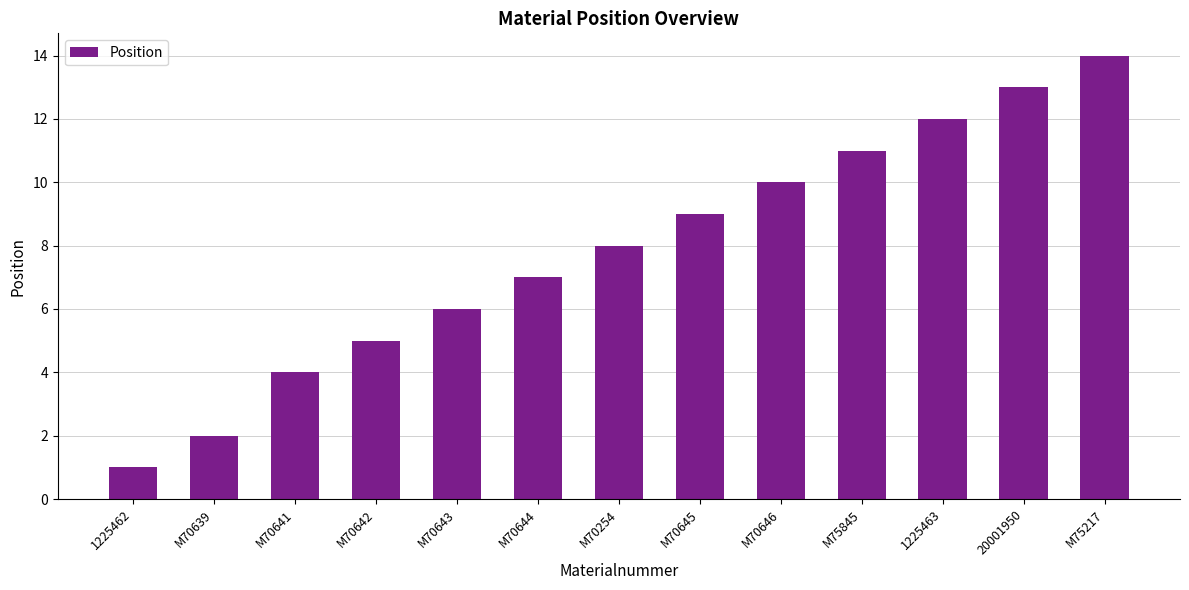

Rank the categories by value from lowest to highest.

1225462, M70639, M70641, M70642, M70643, M70644, M70254, M70645, M70646, M75845, 1225463, 20001950, M75217